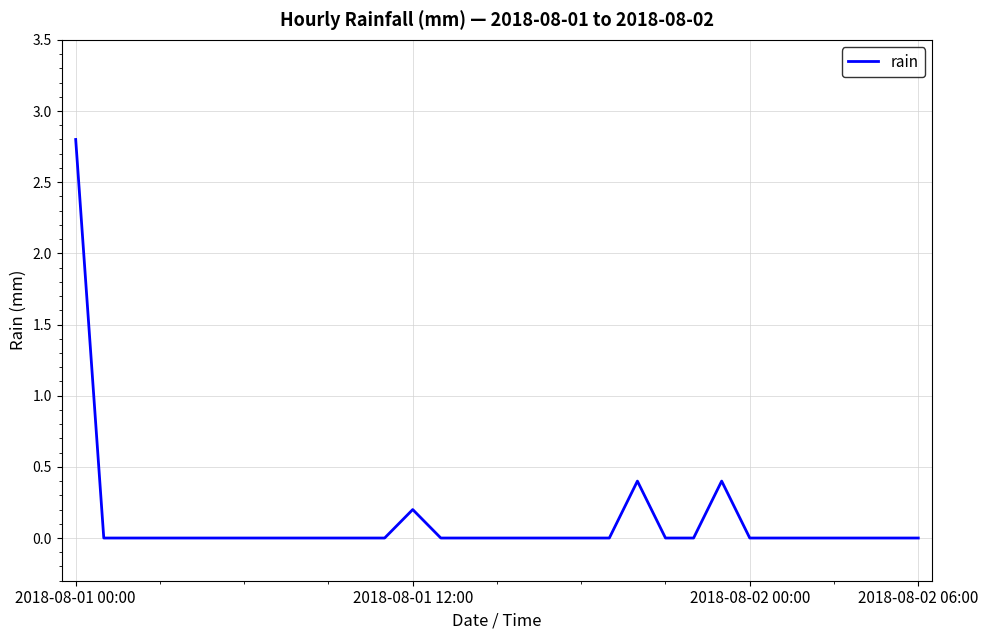

Does the chart display data point markers on the line(s)?

No